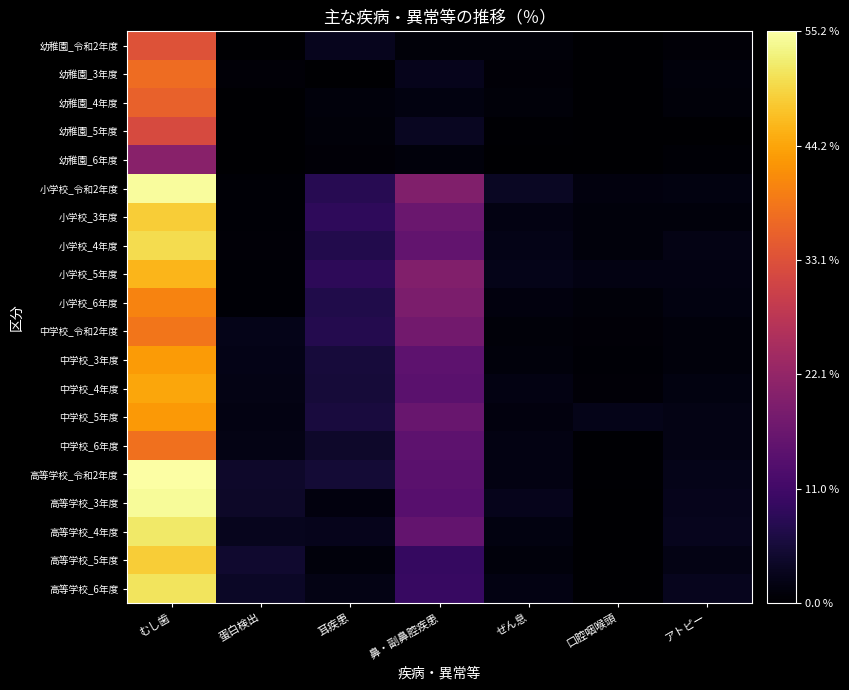

How many distinct data groups are displayed?

20